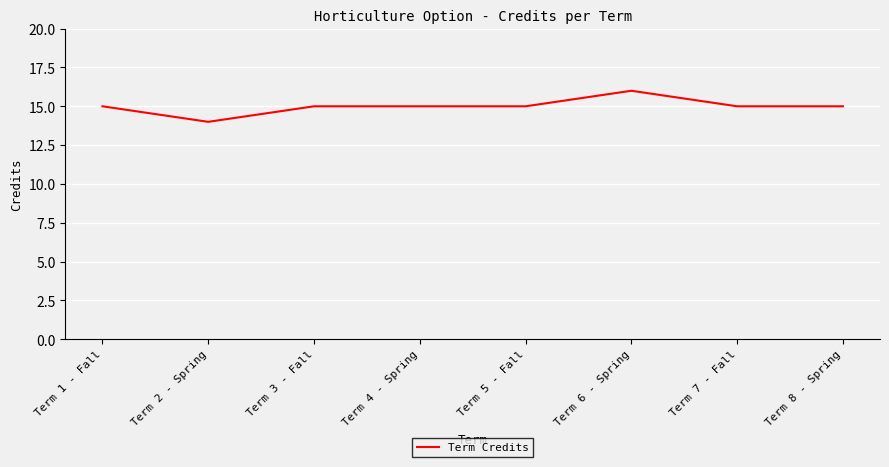

The chart shows a value of 8 at Term 1 - Fall. True or false?

False